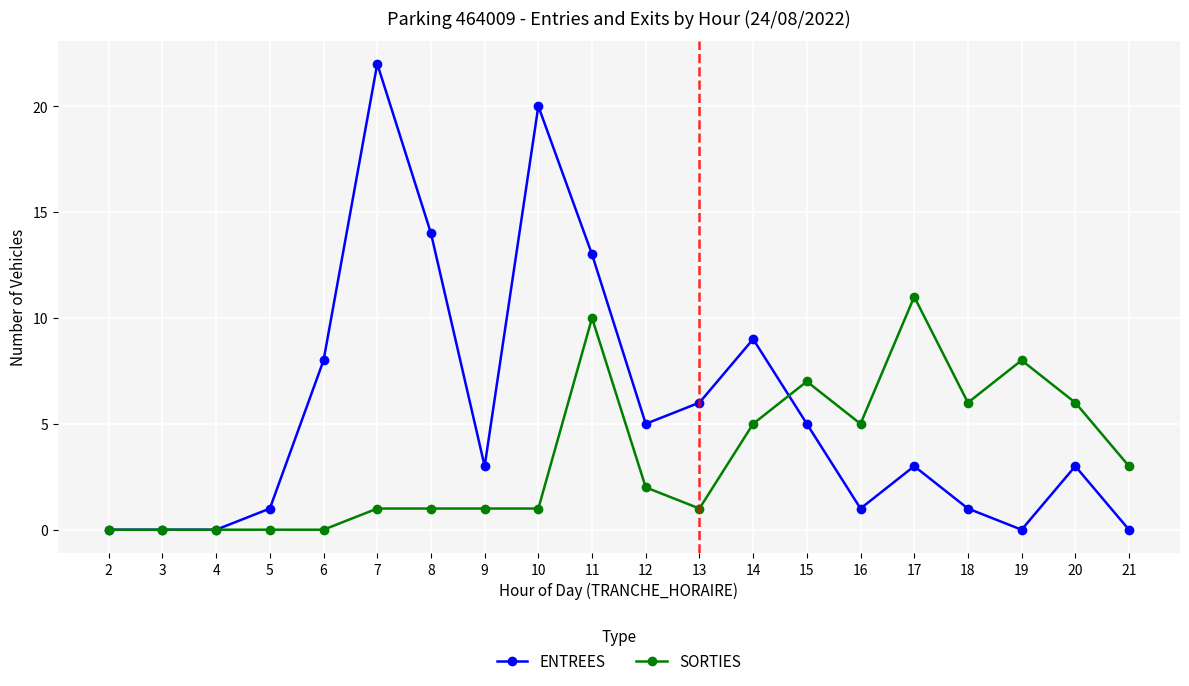

True or false: ENTREES has more than 1 interior local peaks.

True